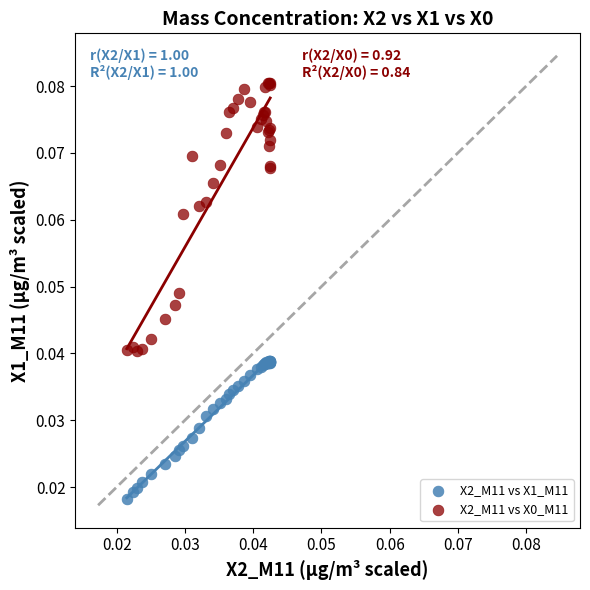

Which series contains the lowest Y value?

X2_M11 vs X1_M11